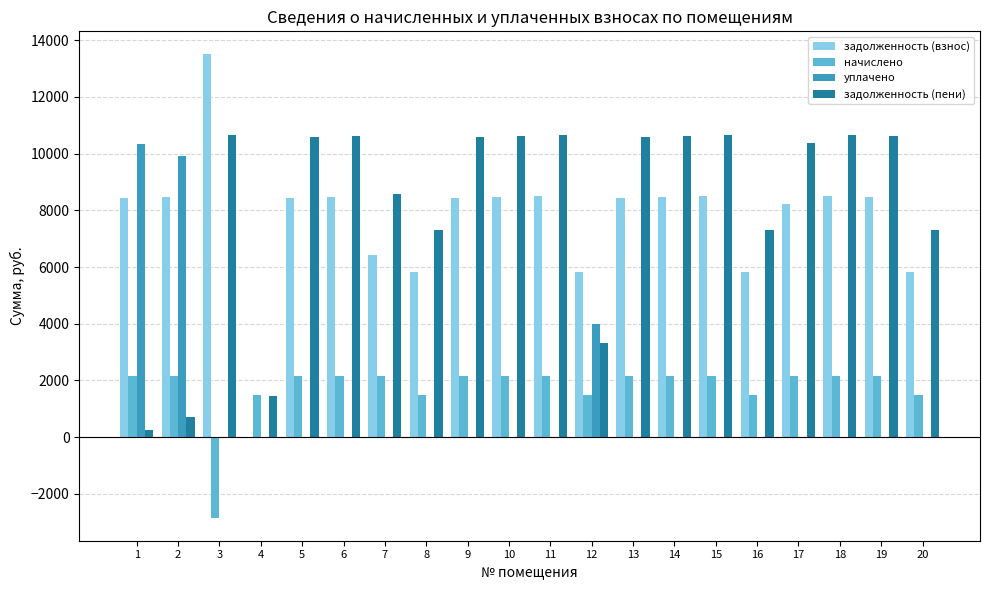

What value does the задолженность (пени) series have at 17?

10357.6